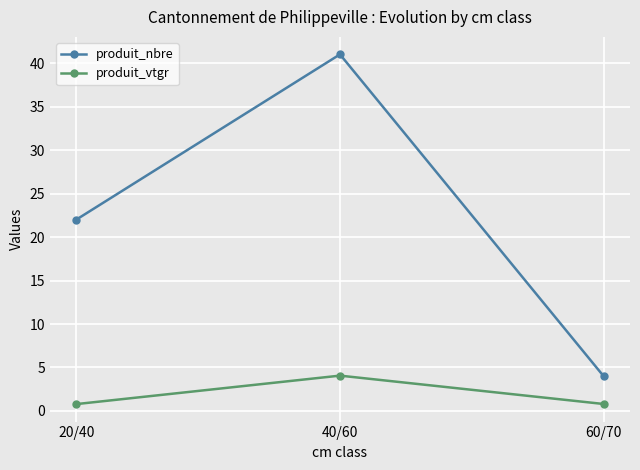

Reading left to right, what are all the values shown in this chart?

produit_nbre: 20/40=22.0	40/60=41.0	60/70=4.0
produit_vtgr: 20/40=0.8	40/60=4.1	60/70=0.8